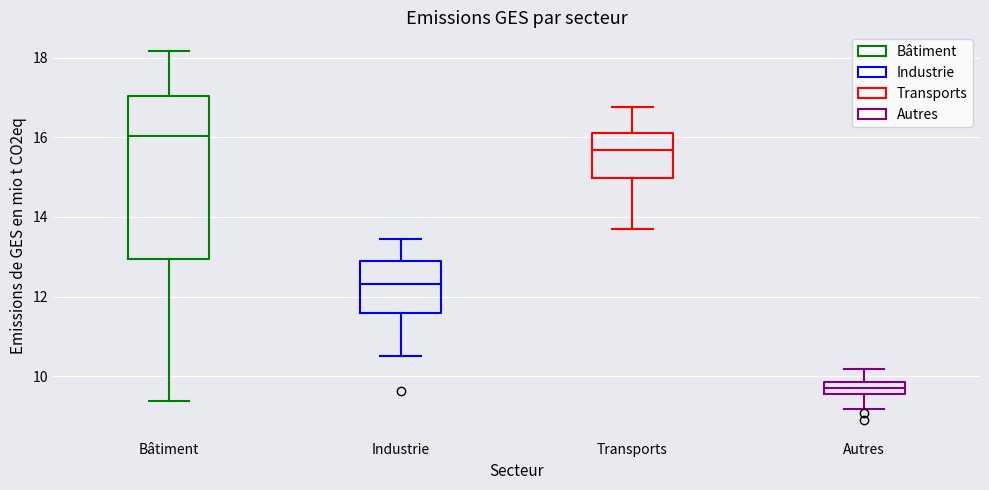

Reading left to right, transcribe this box plot: for each box, give where its median line is, the range the box spans, and where its two whiskers end, as read against the y-axis. The values are not printed on the chart, so give them approximately, as read against the axis.

Bâtiment: median 16.0, box 13.0 to 17.0, whiskers 9.4 to 18.2
Industrie: median 12.4, box 11.6 to 12.8, whiskers 10.6 to 13.4
Transports: median 15.6, box 15.0 to 16.2, whiskers 13.6 to 16.8
Autres: median 9.8 (inside the box), box 9.6 to 9.8, whiskers 9.2 to 10.2